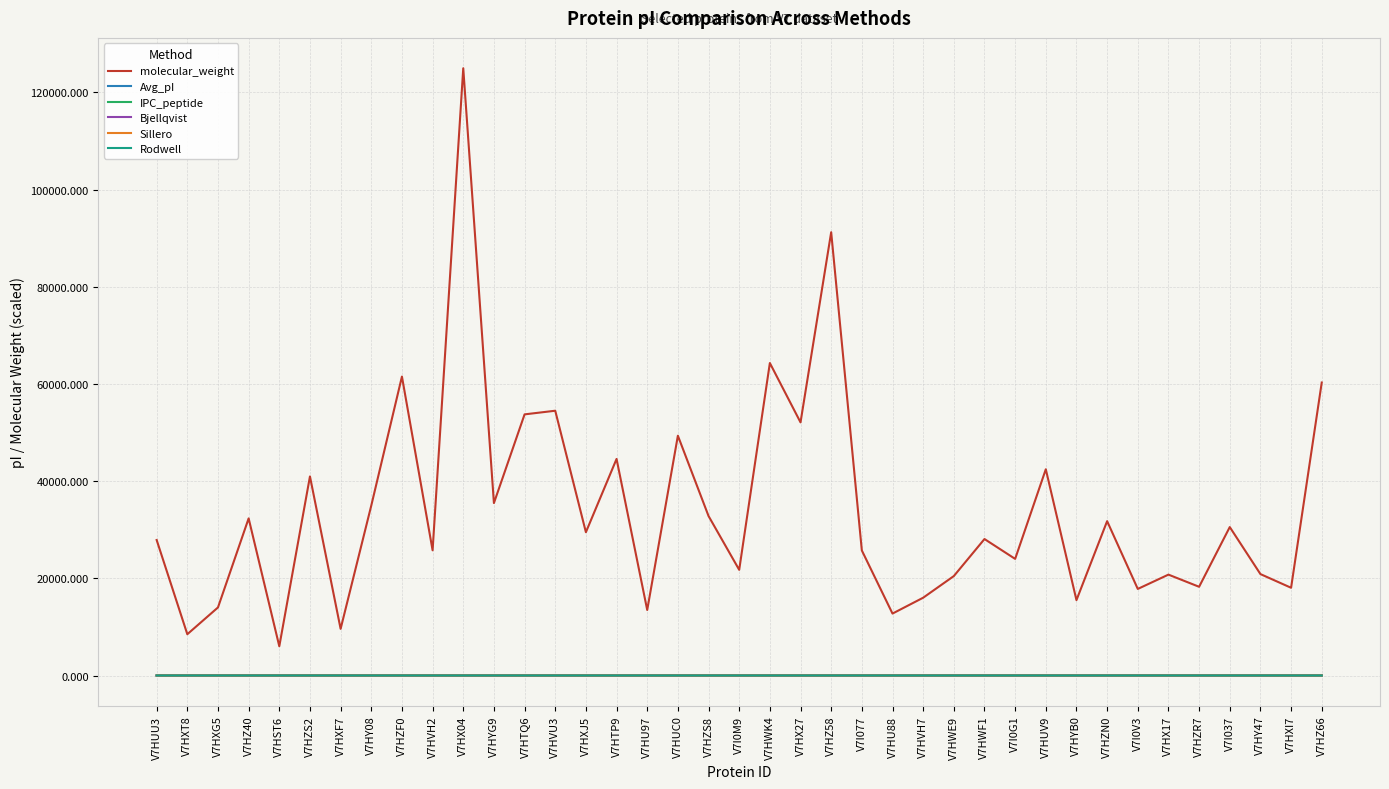

What are all the series names shown in the legend?

molecular_weight, Avg_pI, IPC_peptide, Bjellqvist, Sillero, Rodwell